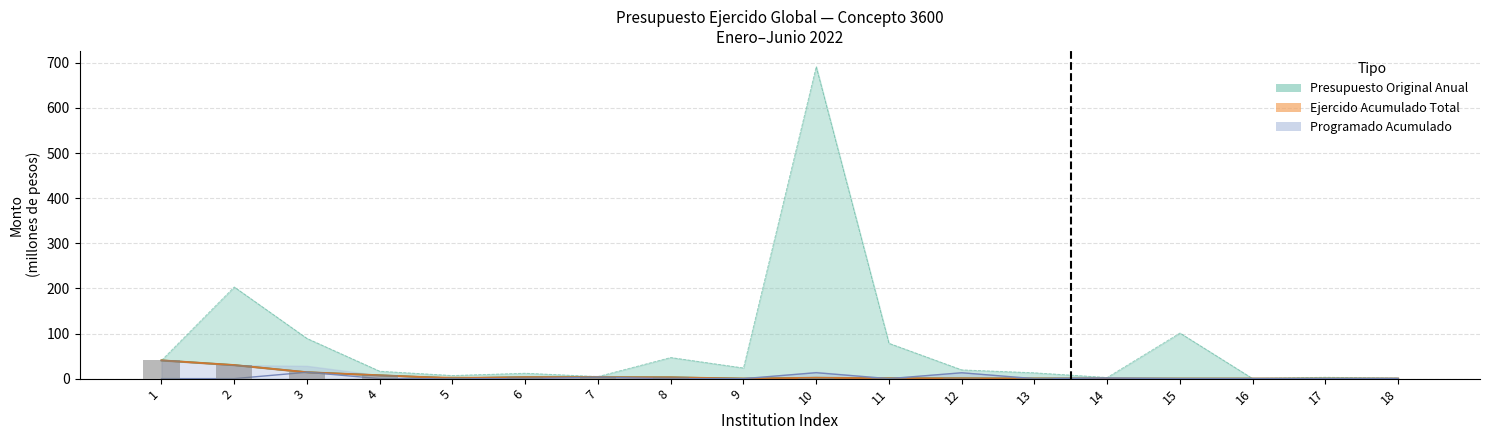

Reading right to left, list all the values displayed in this chart.

18=0.0	17=0.1	16=0.1	15=0.1	14=0.2	13=0.3	12=0.7	11=0.7	10=1.9	9=0.0	8=2.9	7=3.0	6=3.3	5=0.8	4=7.4	3=14.2	2=30.1	1=40.5